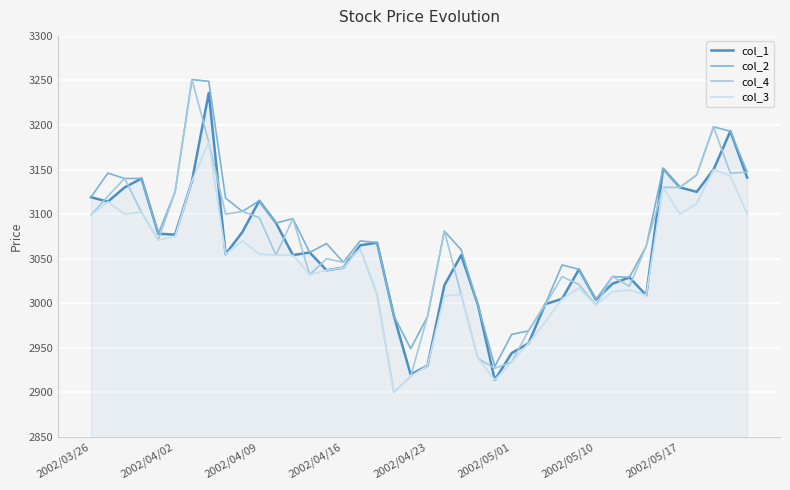

What is the lowest value of the col_2 series?

2929